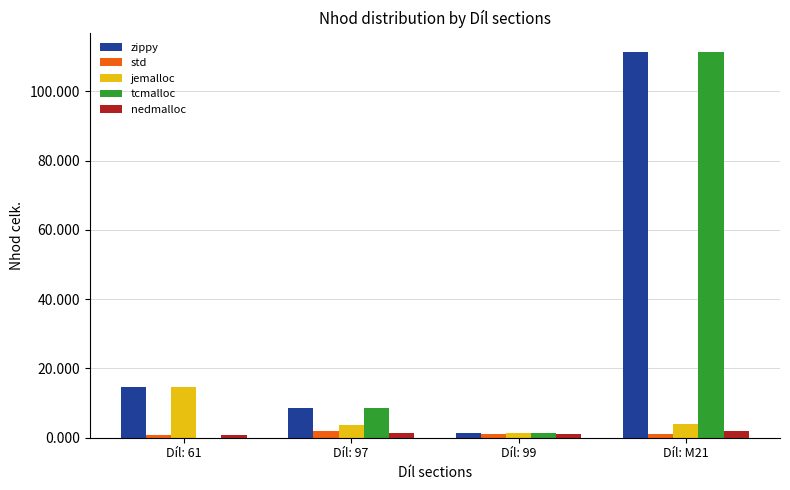

At which category is the sum across all series the highest?

Díl: M21